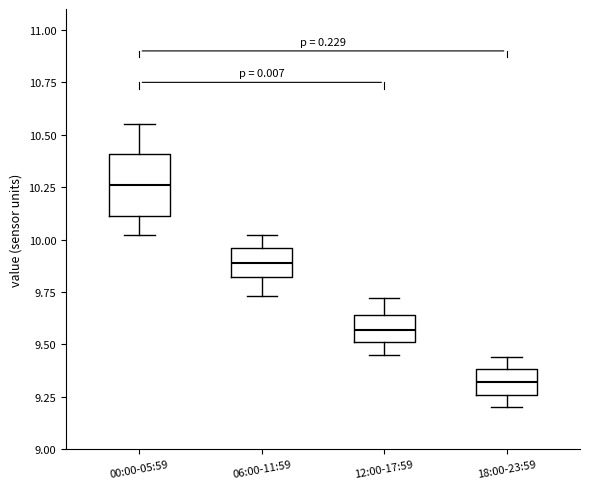

Where does the median line of the box for 00:00-05:59 sit on the y-axis? The values are not printed on the chart, so give them approximately, as read against the axis.

10.25